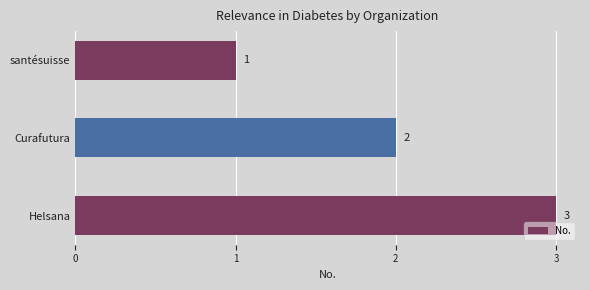

What is the approximate value at Helsana?

3